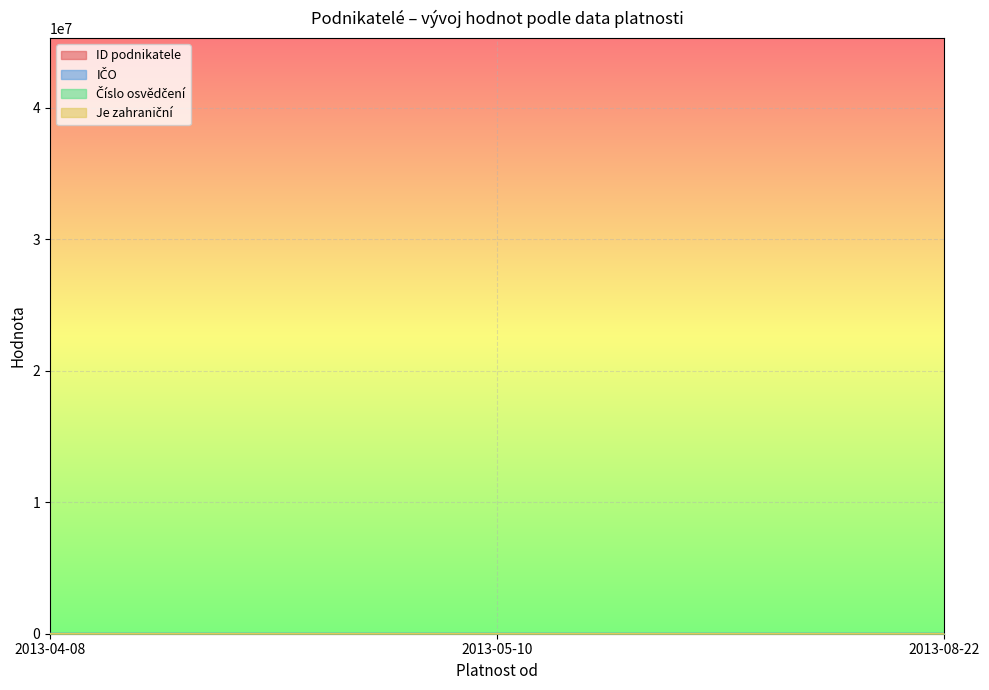

Is it true that Číslo osvědčení equals 22.2 at 2013-08-22?

False